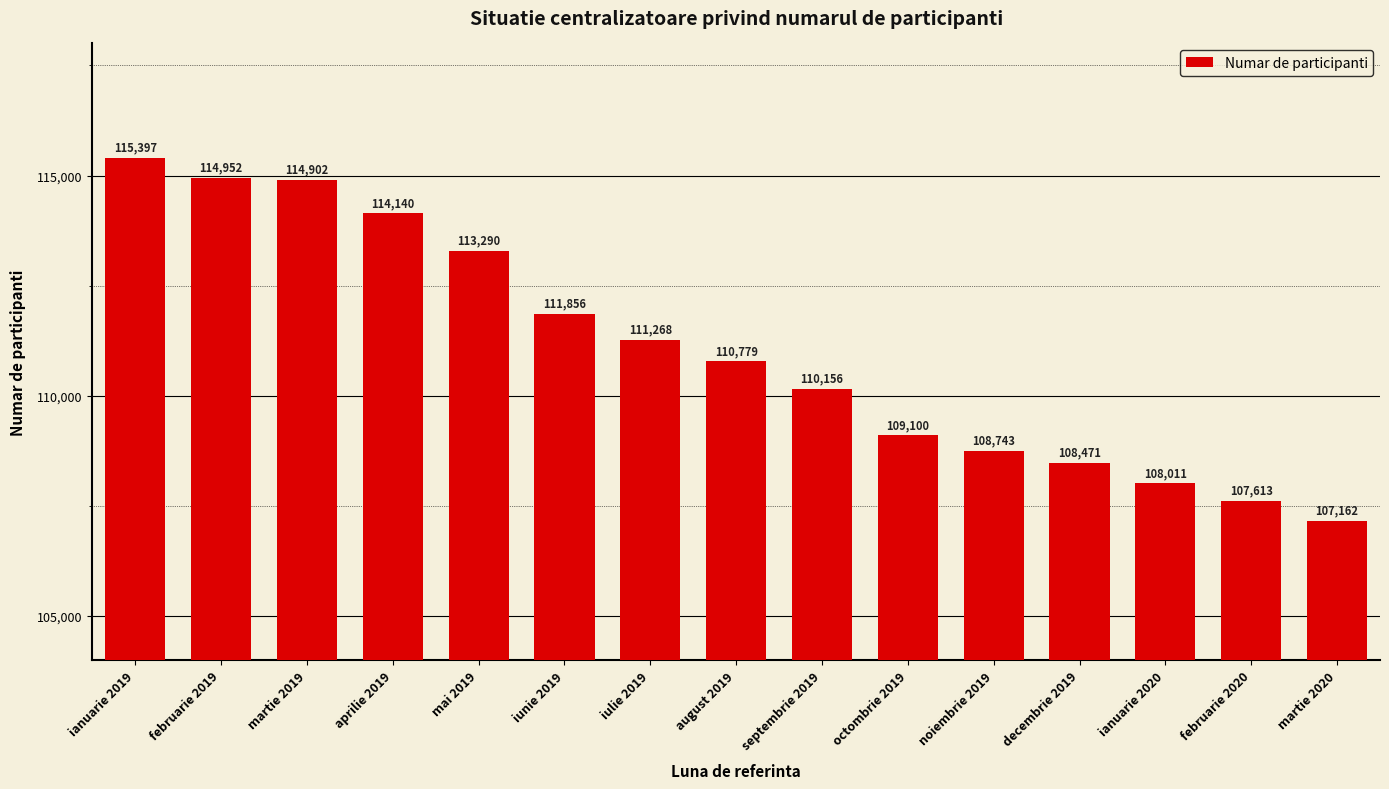

Reading left to right, what are all the values shown in this chart?

115397	114952	114902	114140	113290	111856	111268	110779	110156	109100	108743	108471	108011	107613	107162